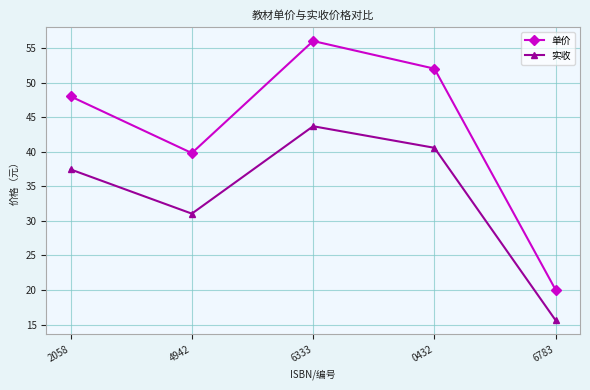

Is the value of 单价 at 2058 greater than the value of 实收 at 4942?

Yes